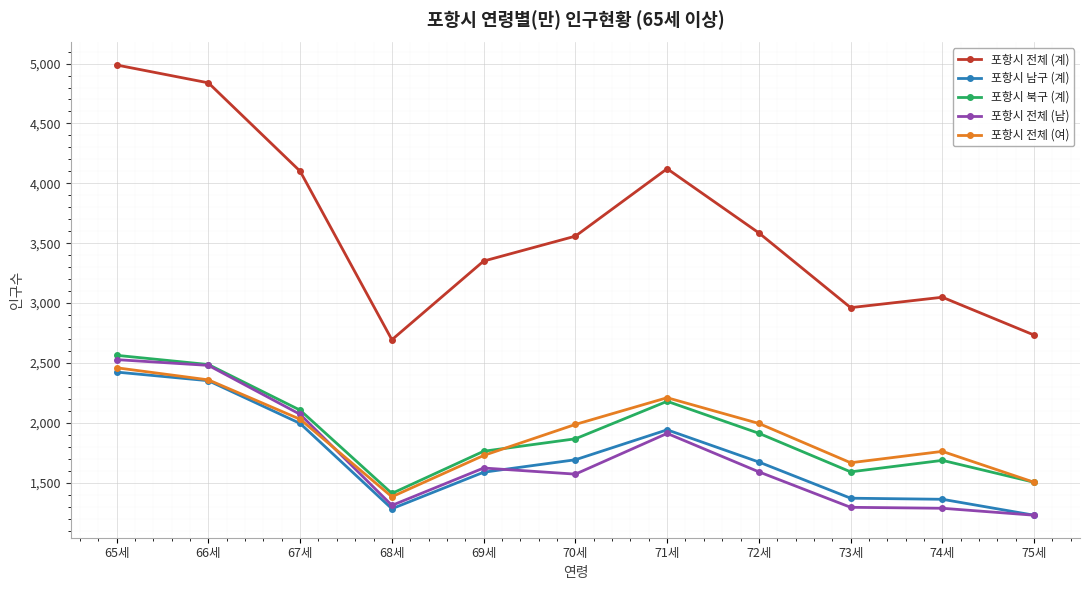

At which category is the sum across all series the highest?

65세